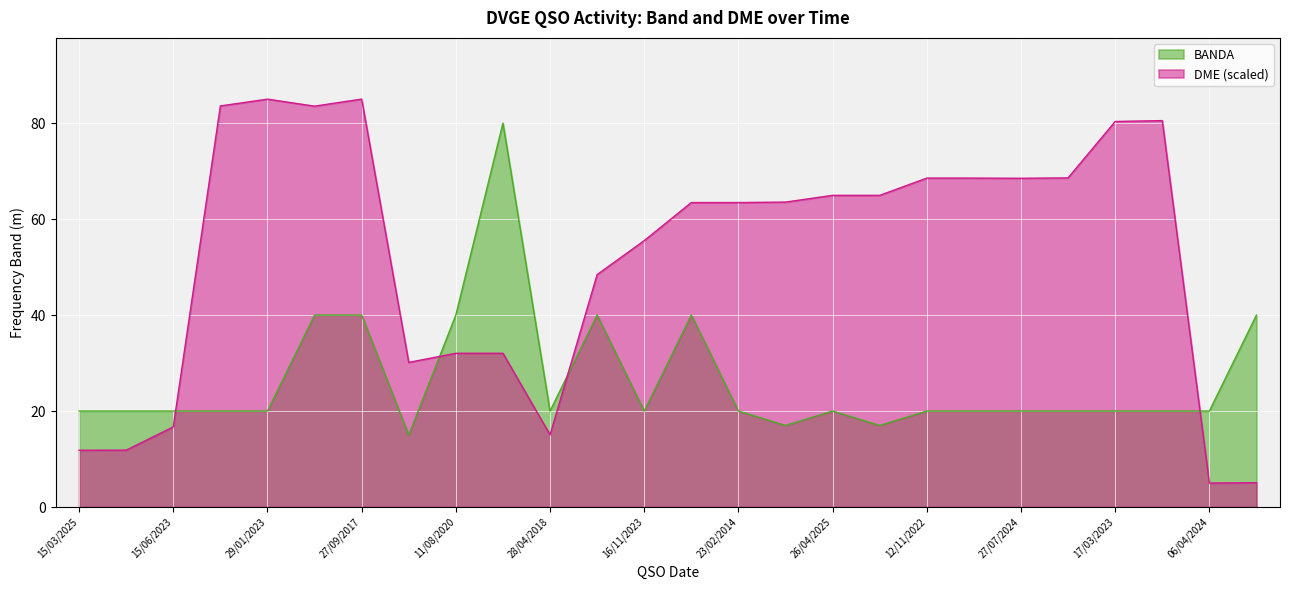

Rank the series at 29/01/2023 from lowest to highest value.

BANDA, DME (scaled)